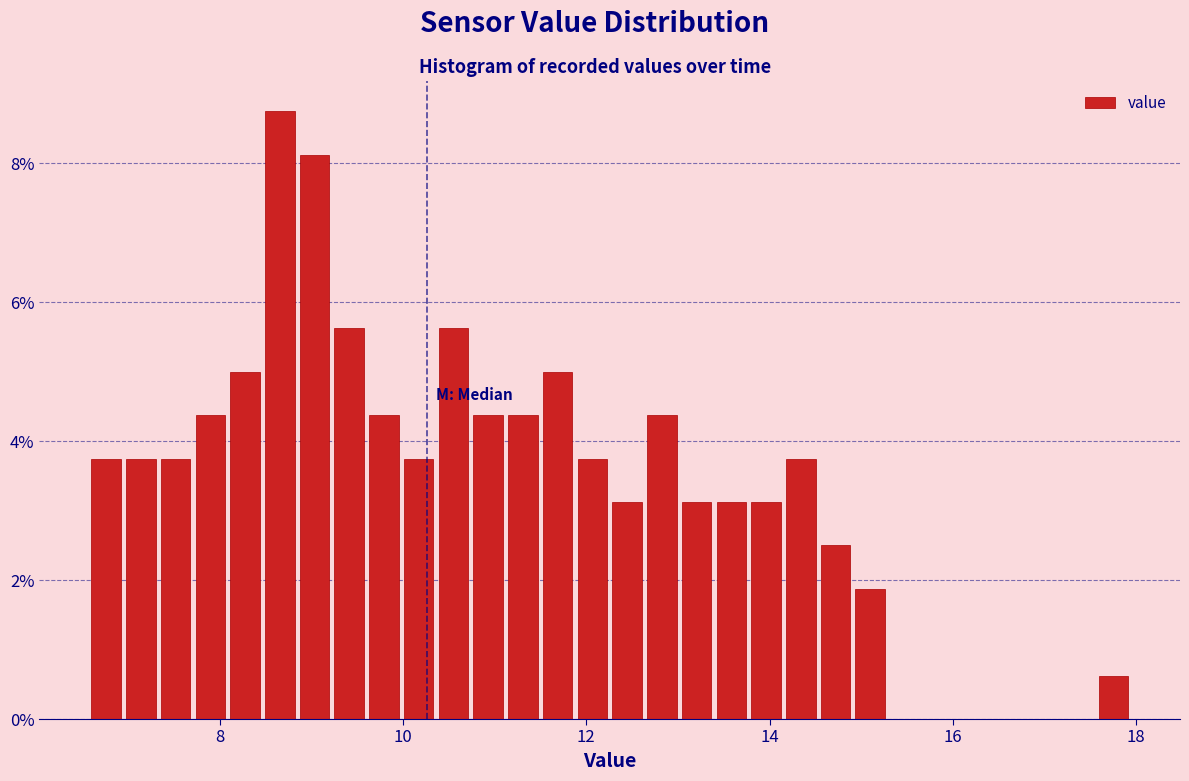

Read against the x-axis, roughly where is the centre of the tallest bar?

8.6